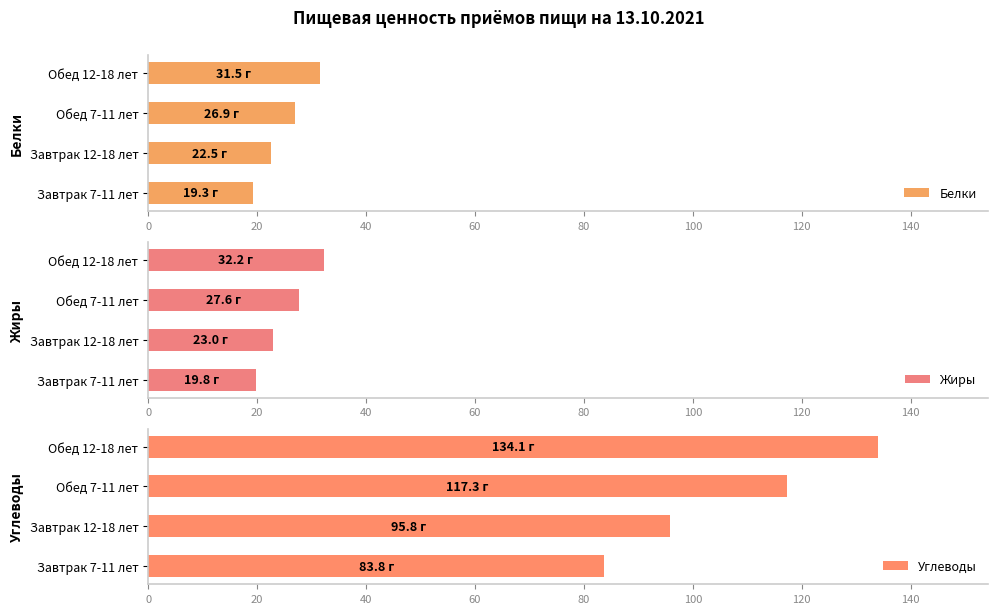

Is the value of Углеводы at 0 greater than the value of Жиры at 20?

Yes